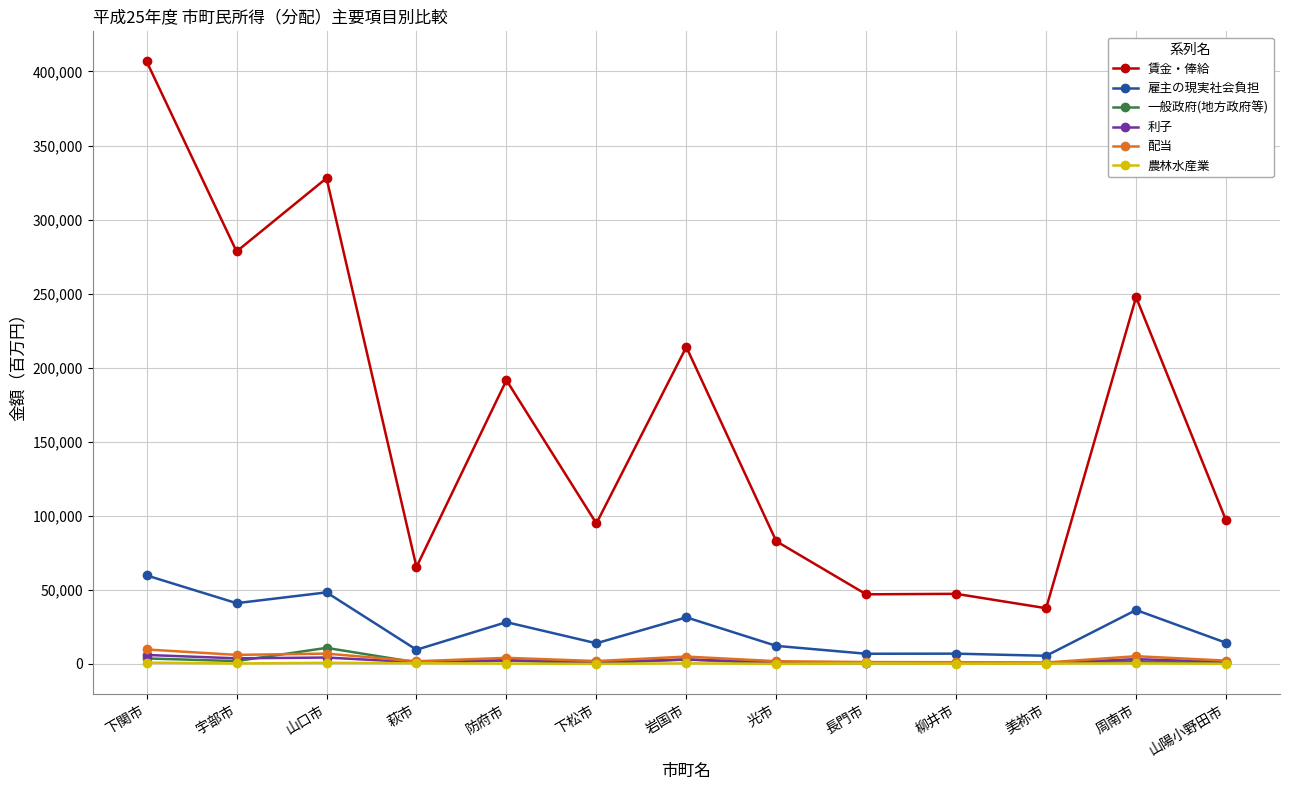

At which category is the sum across all series the highest?

下関市